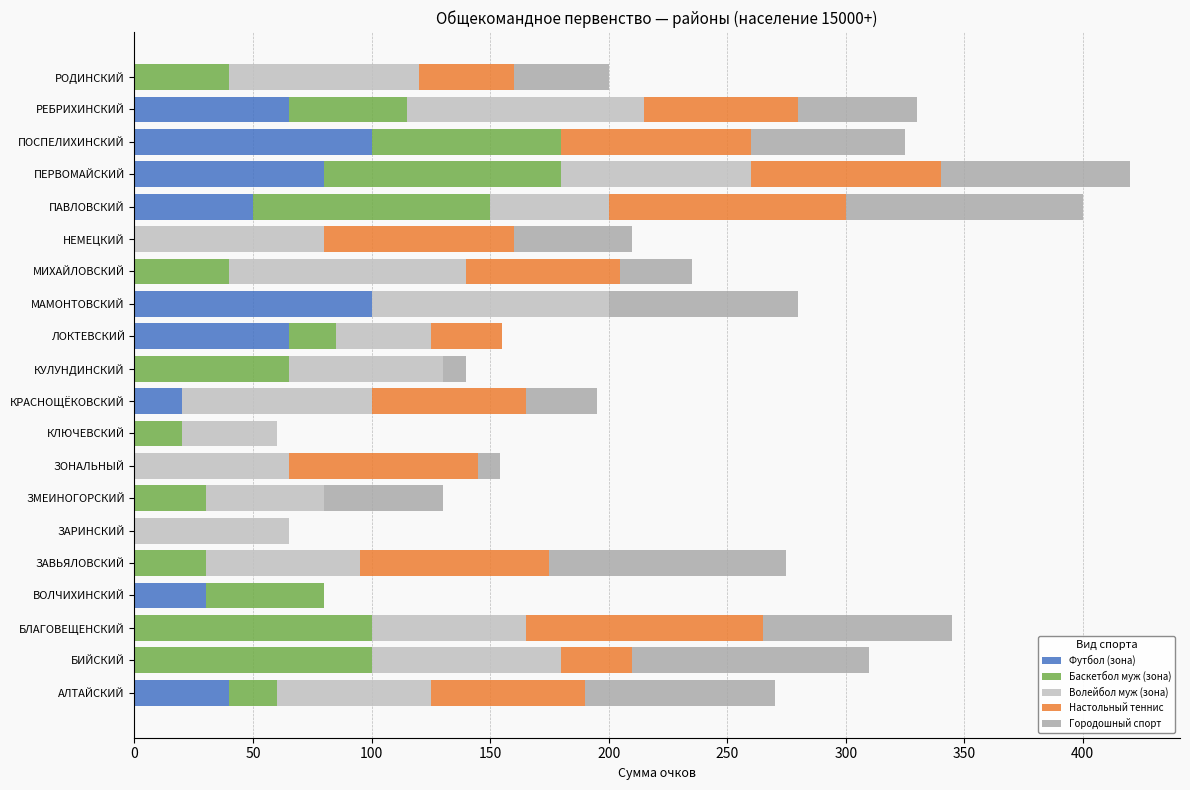

How many data points does each series have?

20